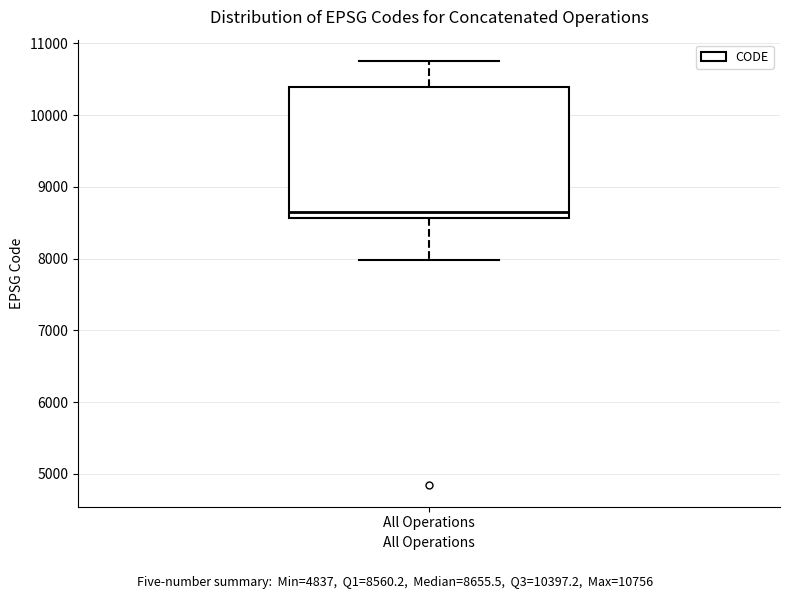

Read this box plot against the y-axis: the position of the median line, the range covered by the box, and the ends of both whiskers. The values are not printed on the chart, so give them approximately, as read against the axis.

median 8700, box 8600 to 10400, whiskers 8000 to 10800